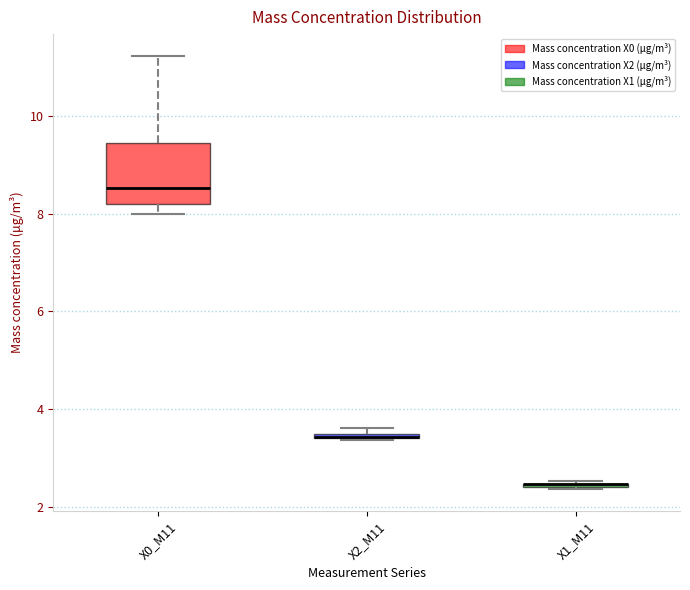

Where is the lower edge of the box for X2_M11 on the y-axis? The values are not printed on the chart, so give them approximately, as read against the axis.

3.4